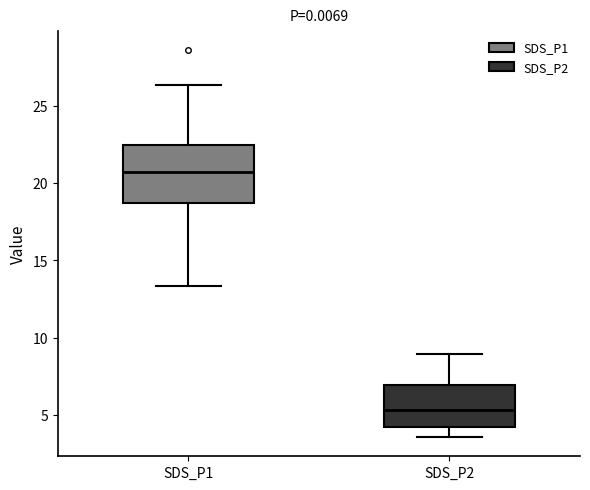

Reading left to right, read every box against the y-axis: the position of its median line, the range the box covers, and the ends of its whiskers. The values are not printed on the chart, so give them approximately, as read against the axis.

SDS_P1: median 20.5, box 18.5 to 22.5, whiskers 13.5 to 26.5
SDS_P2: median 5.5, box 4.0 to 7.0, whiskers 3.5 to 9.0